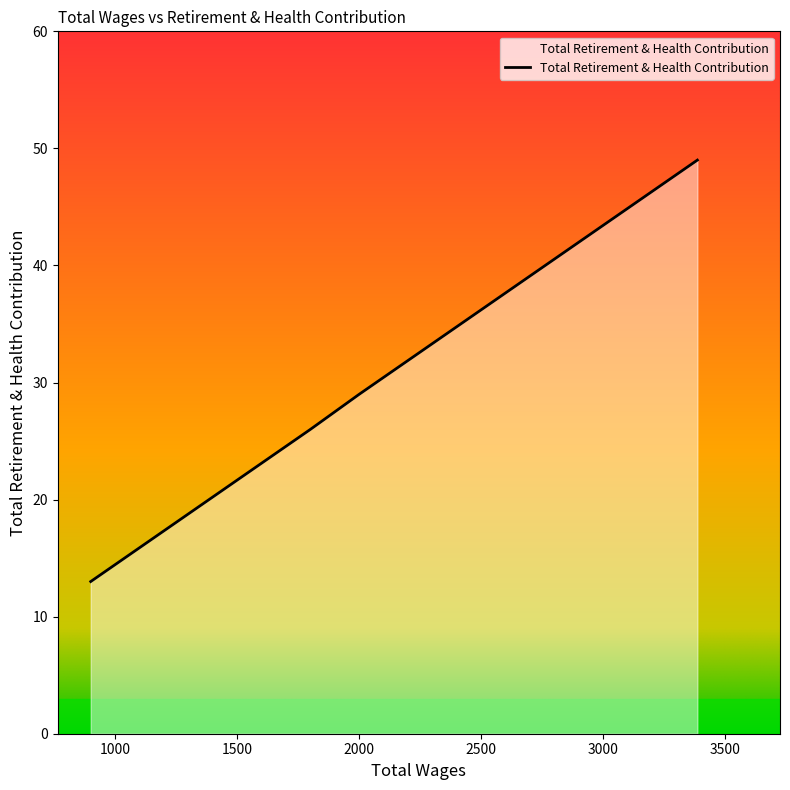

True or false: the data has more than 1 interior local peaks.

False